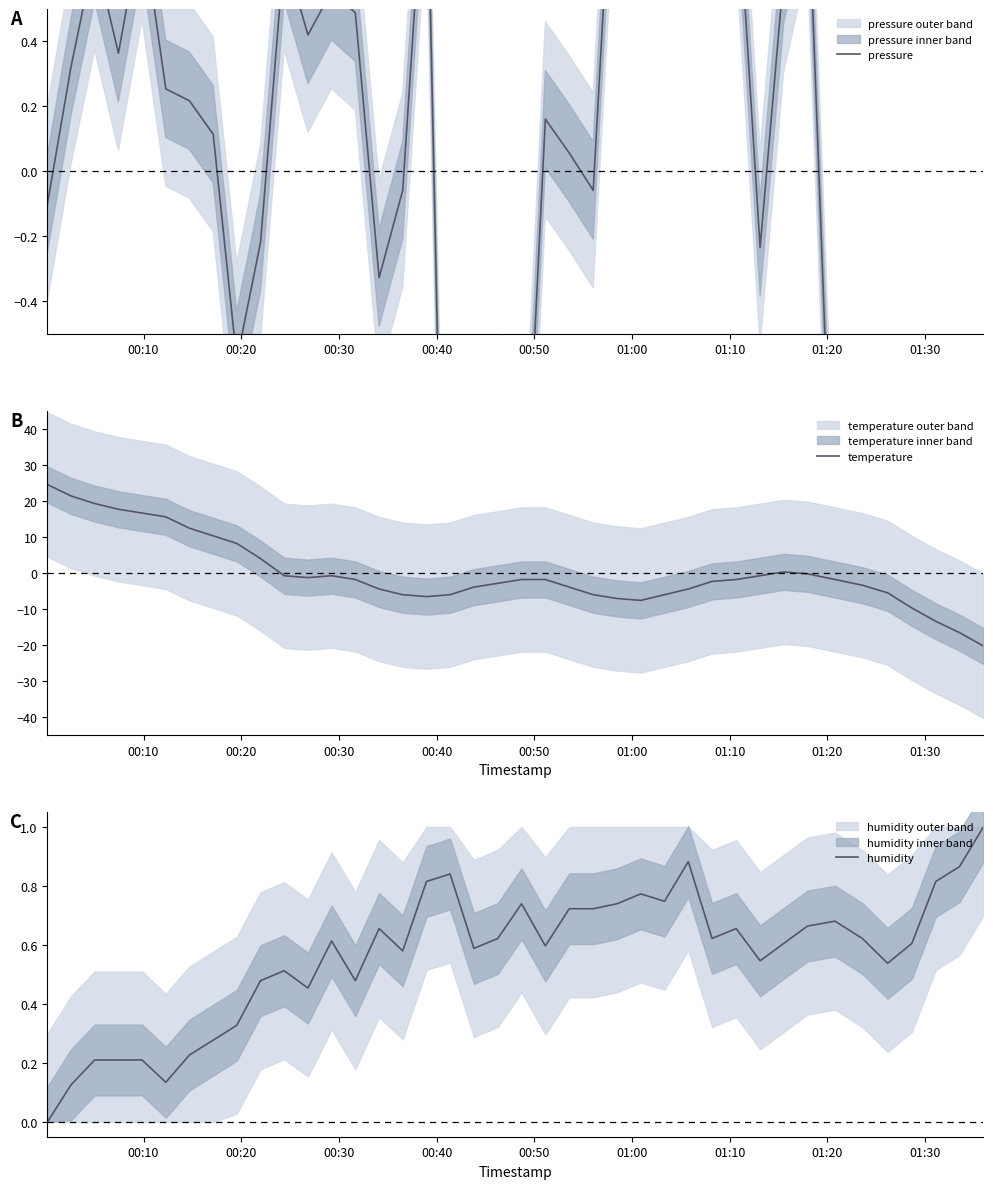

How many negative values does the pressure series have?

18